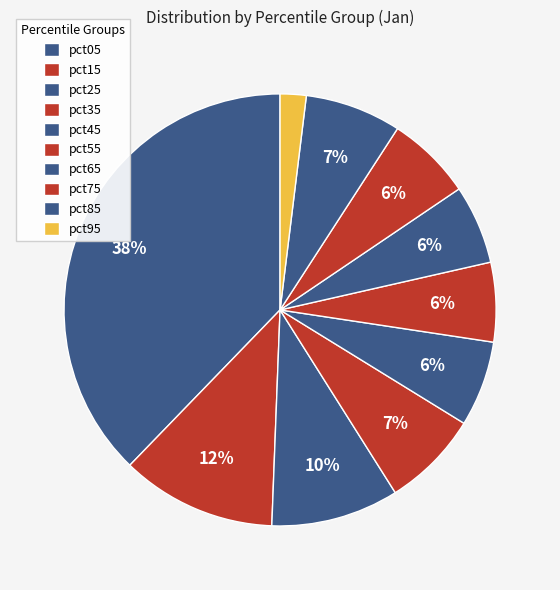

Count the number of slices in the pie.

10